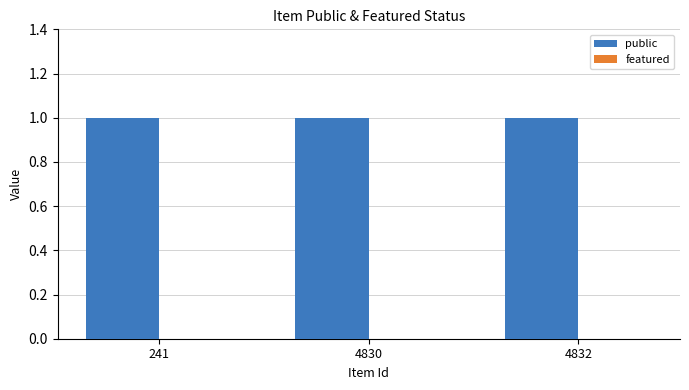

How many data points does each series have?

3